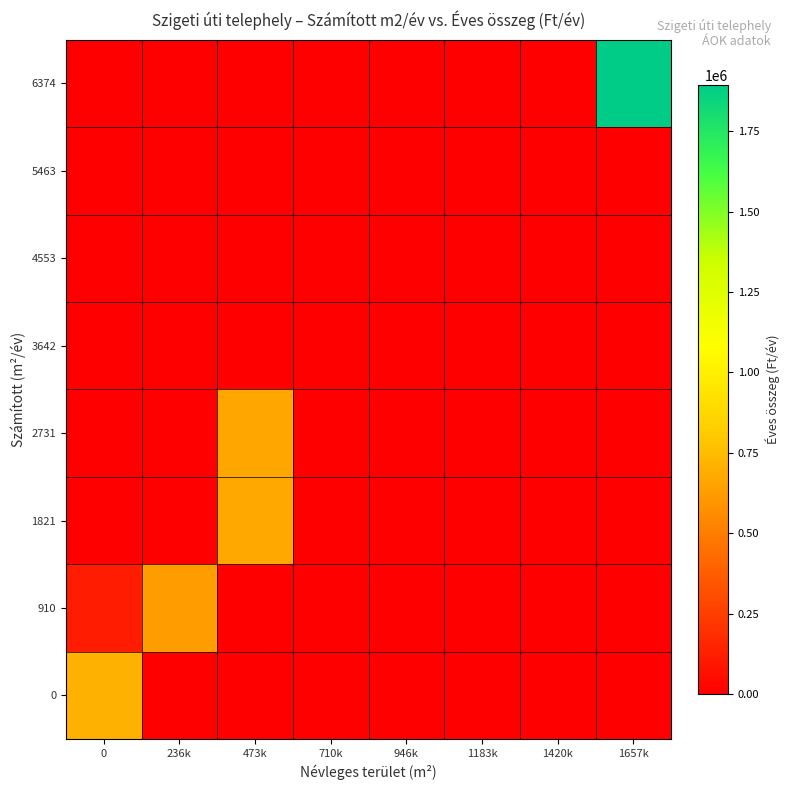

Which category has the lowest value across all series?

236k